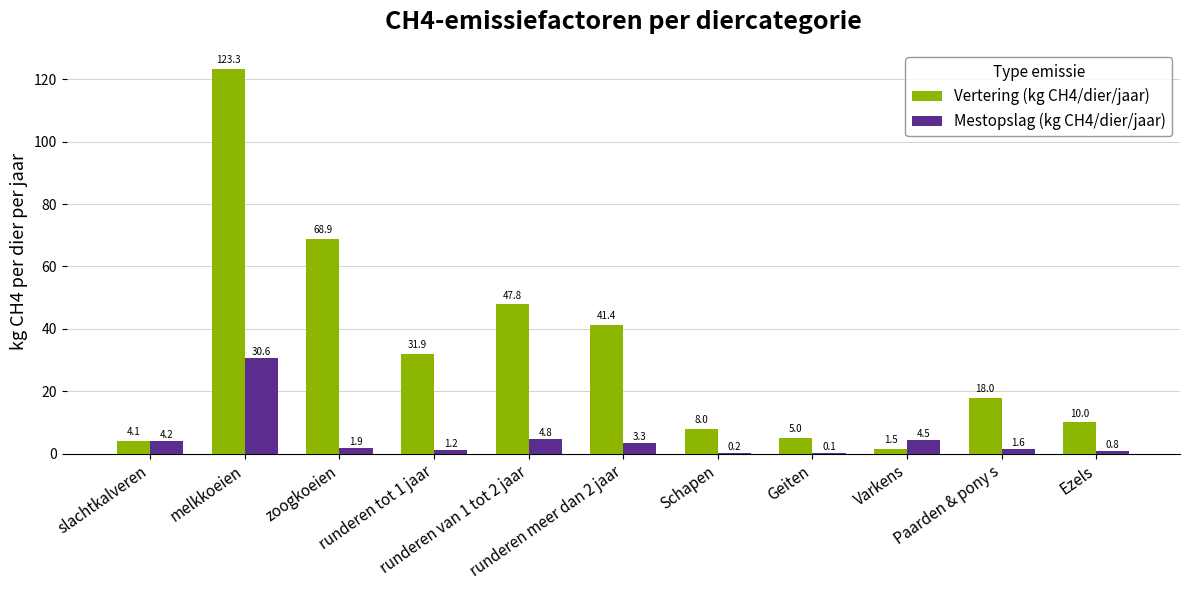

Which series has the largest total across all categories?

Vertering (kg CH4/dier/jaar)